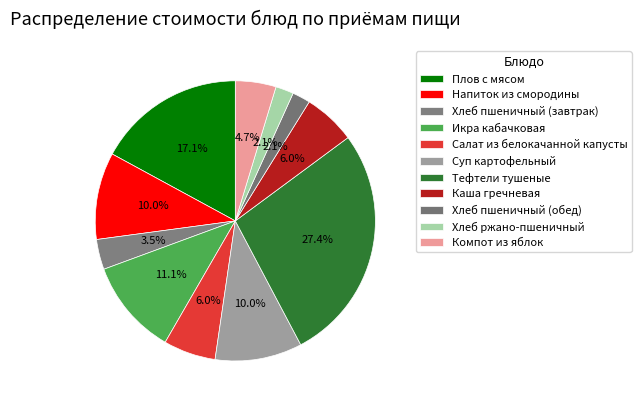

The Салат из белокачанной капусты slice represents 16% of the pie. True or false?

False